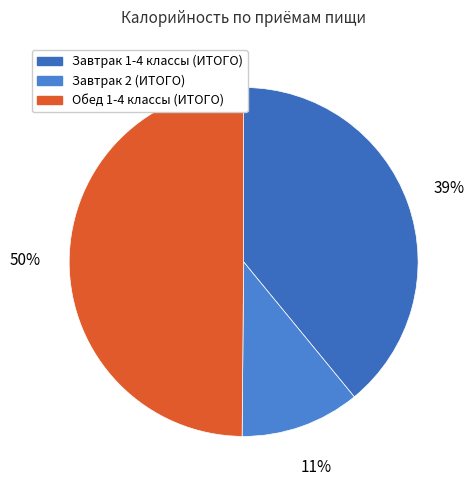

Which category has the biggest portion of the pie?

Обед 1-4 классы (ИТОГО)